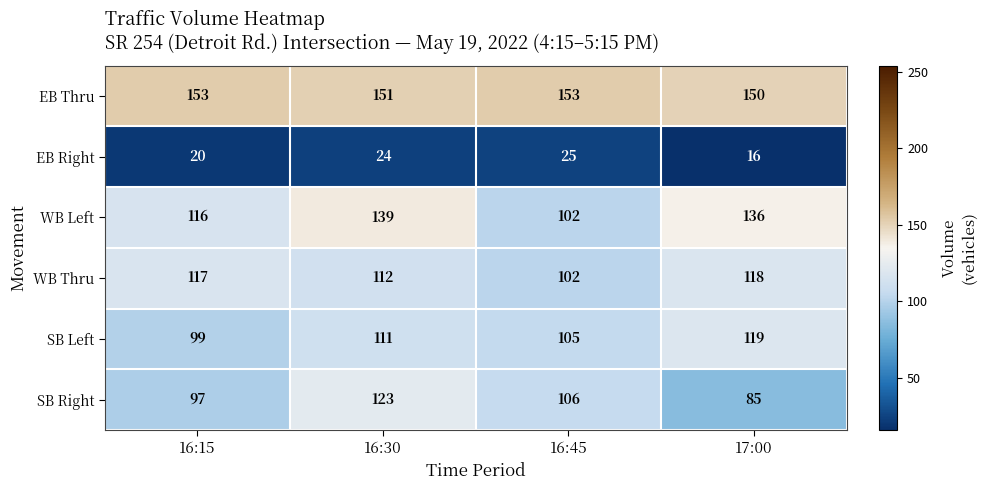

At how many categories does at least one series exceed 108?

4